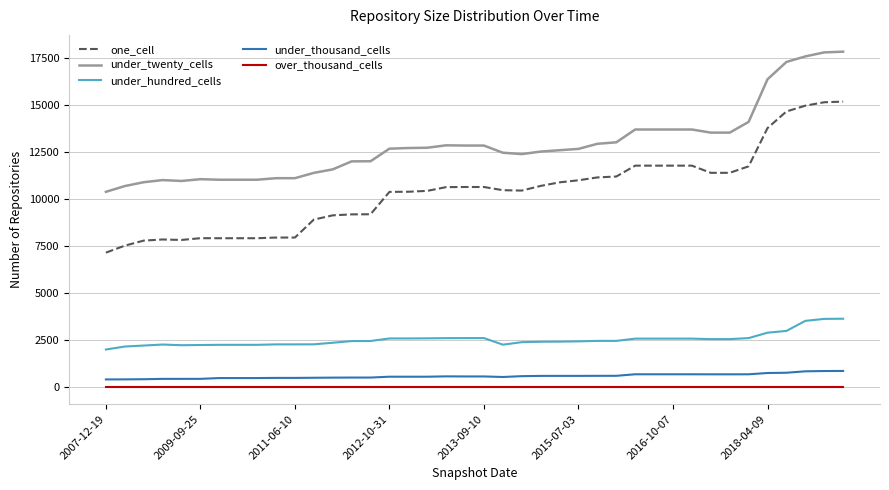

True or false: over_thousand_cells and under_twenty_cells cross at least once.

False